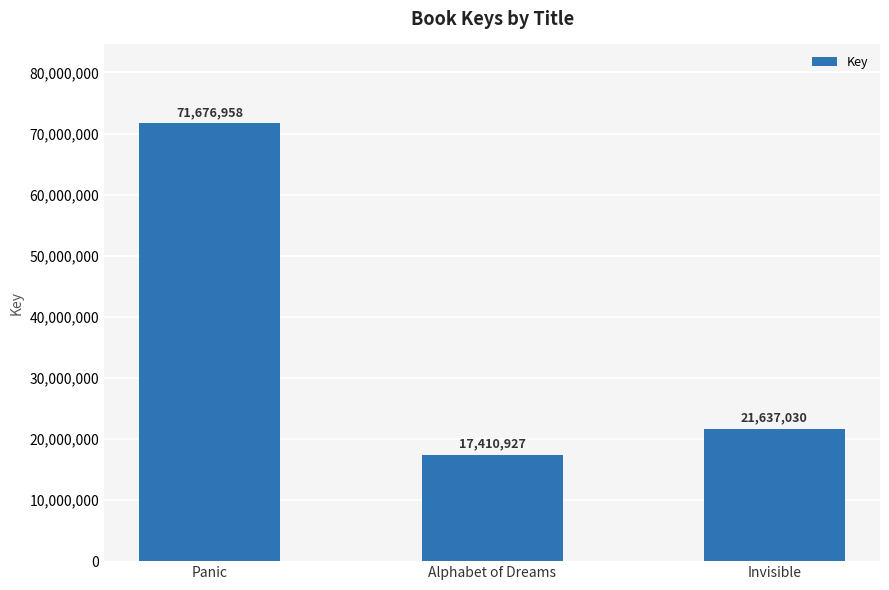

What is the average value?

36908305